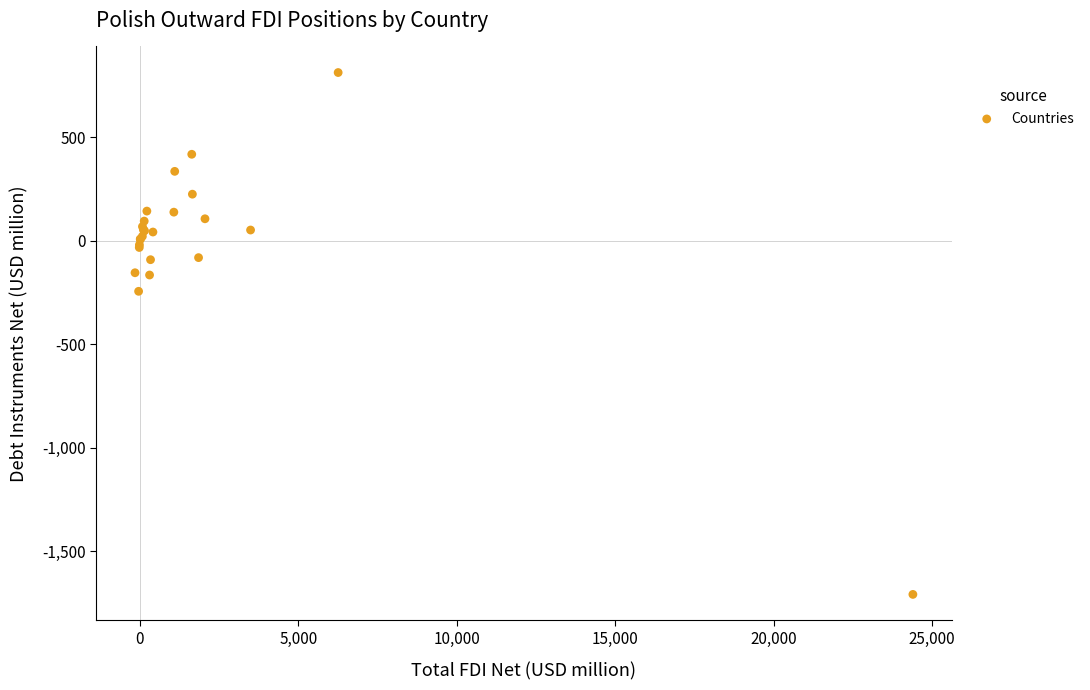

What Y value in the scatter plot is closest to -448?

-245.1